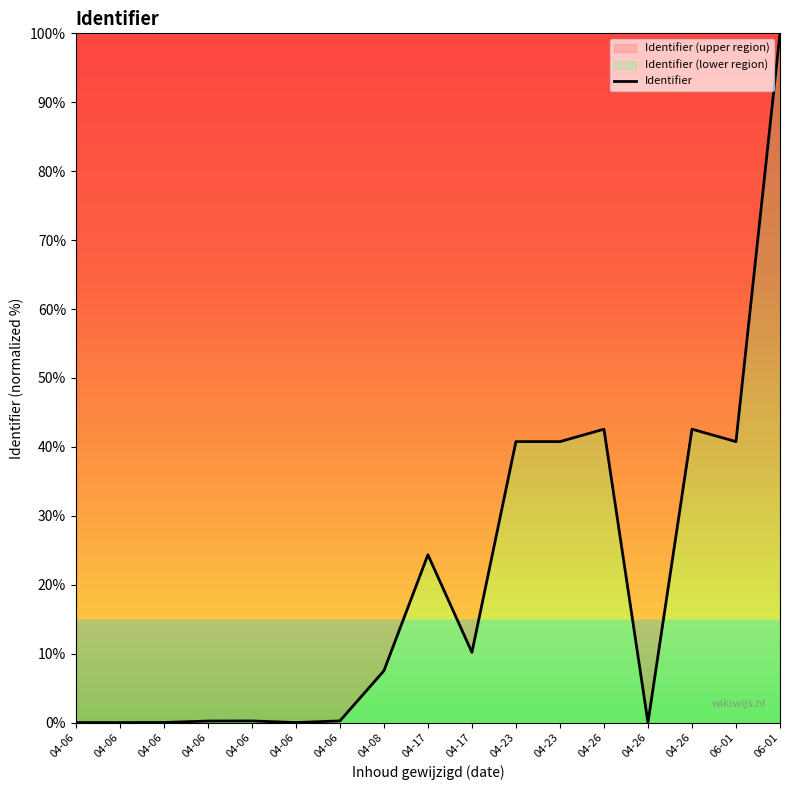

What is the value of the 11th point from the left?

40.8